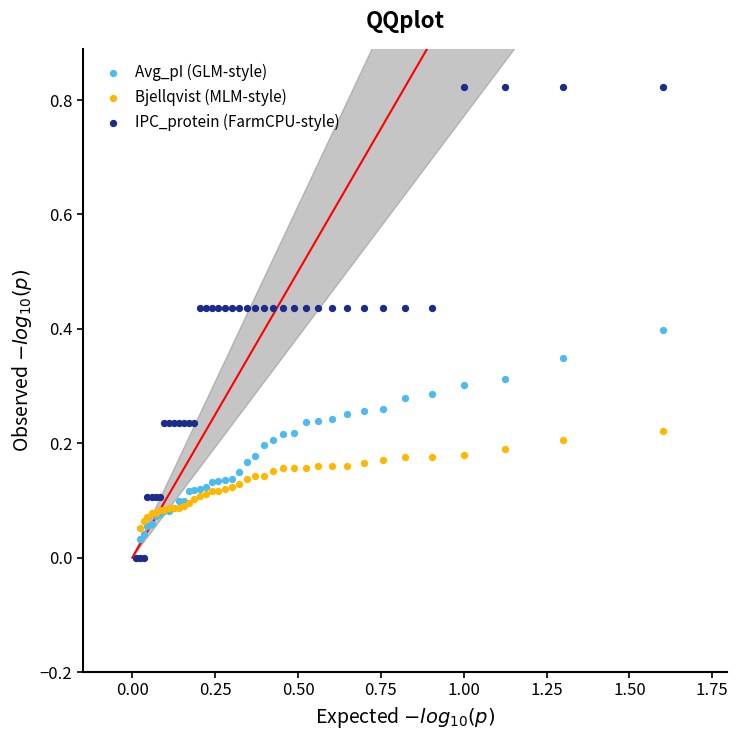

Which series has the largest Y range (max minus min)?

IPC_protein (FarmCPU-style)